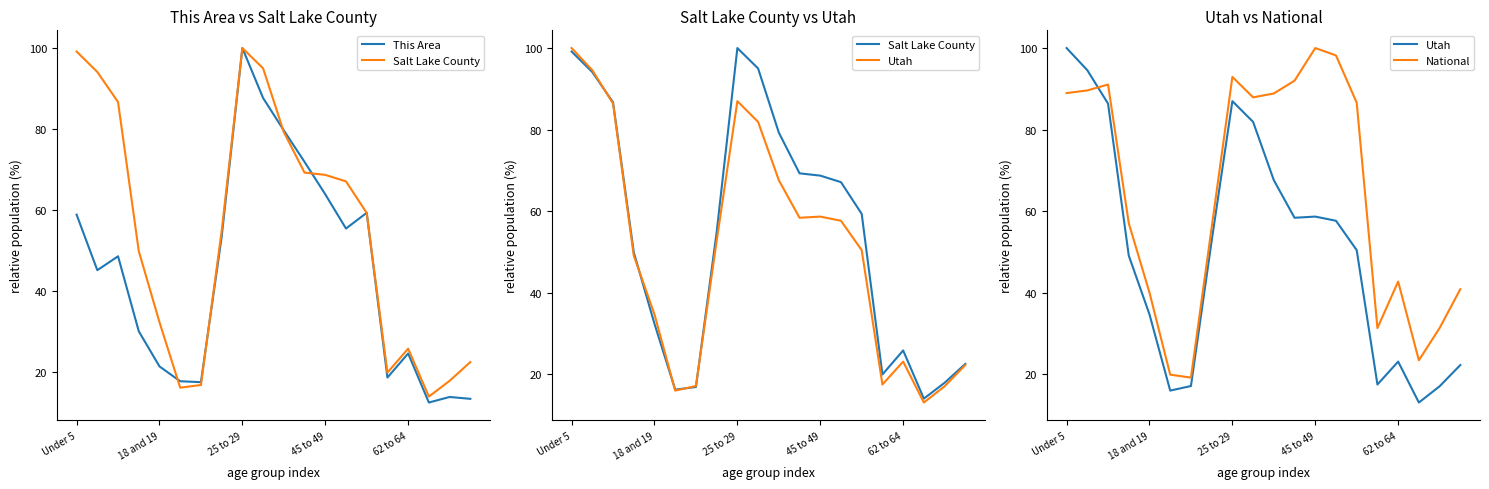

What is the difference between the This Area values at 12 and 10?

15.8